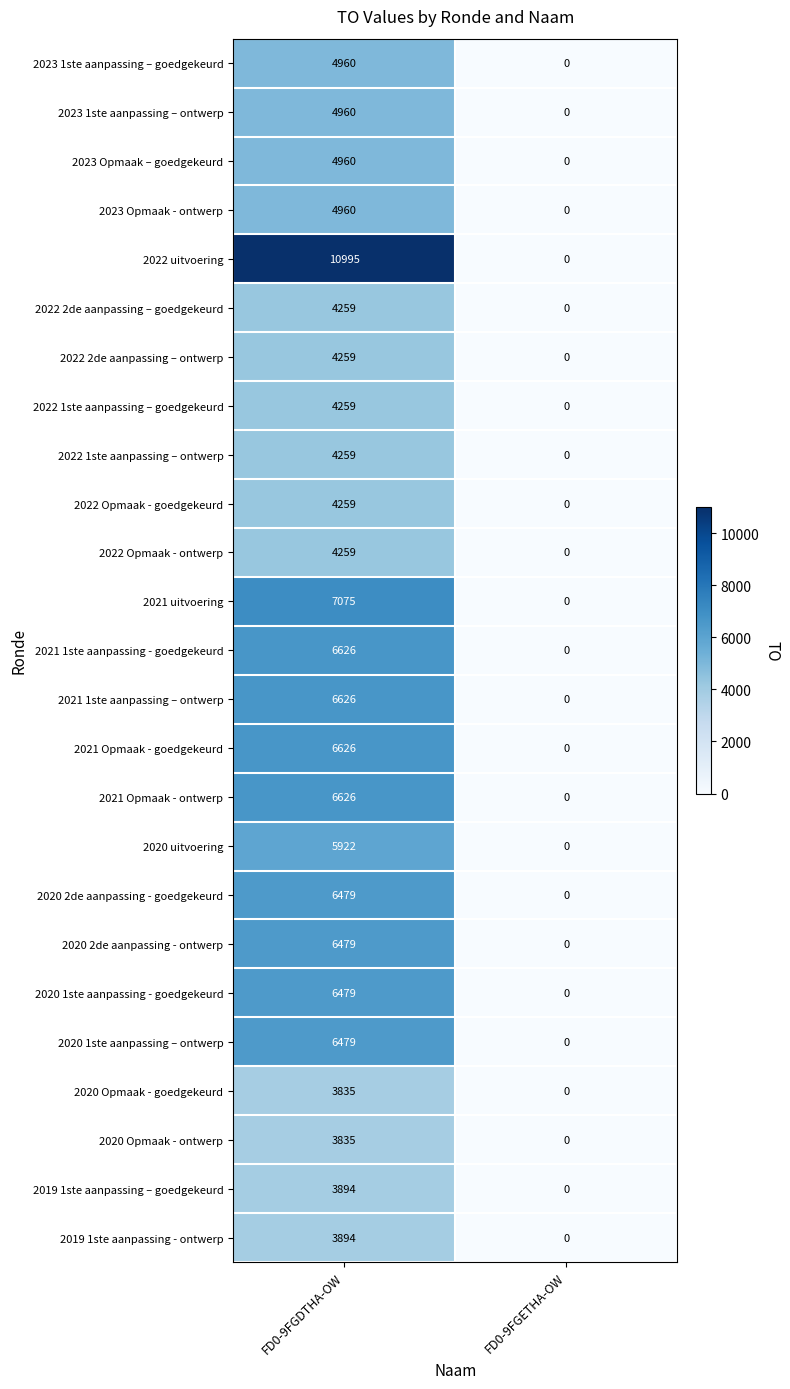

Is it true that 2021 uitvoering equals 2920 at FD0-9FGDTHA-OW?

False